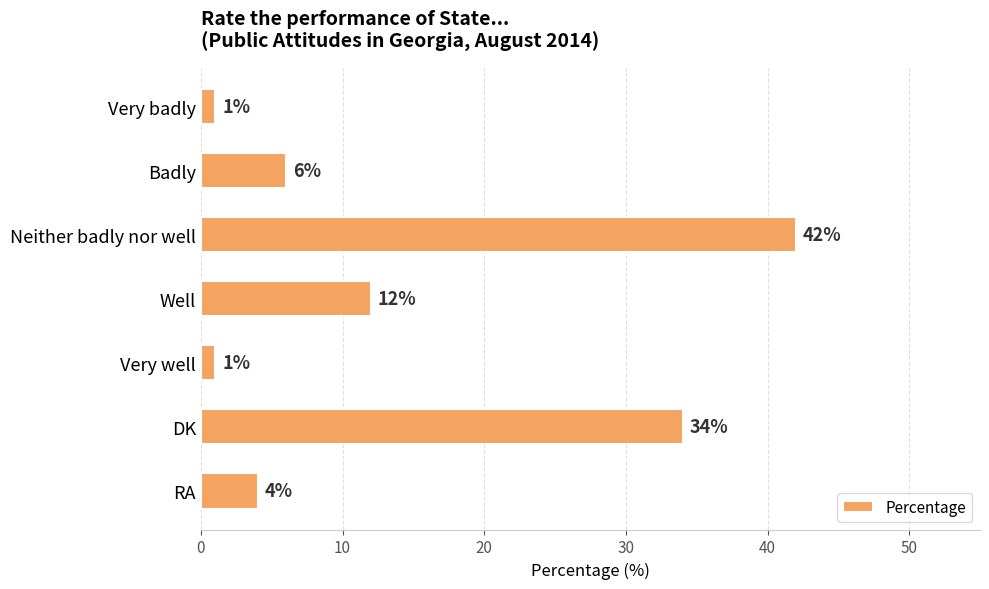

What is the difference between the maximum and minimum values?

41